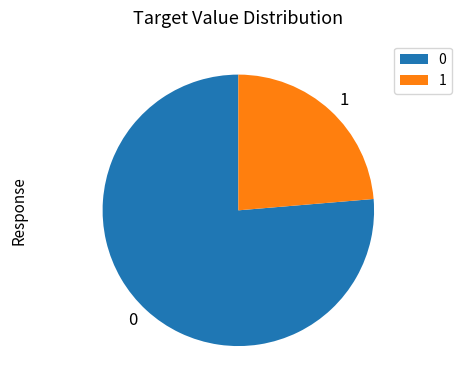

True or false: 1 accounts for 36% of the total.

False